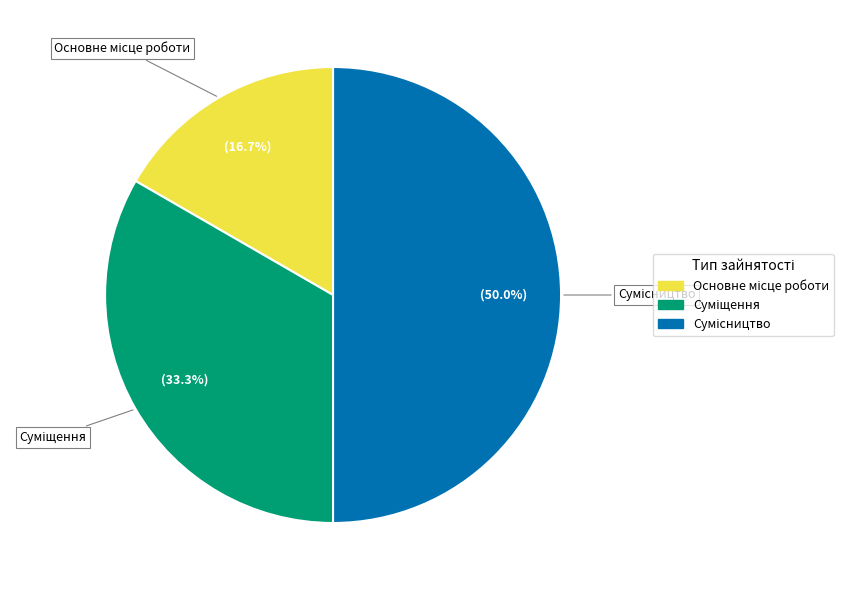

Count the number of slices in the pie.

3